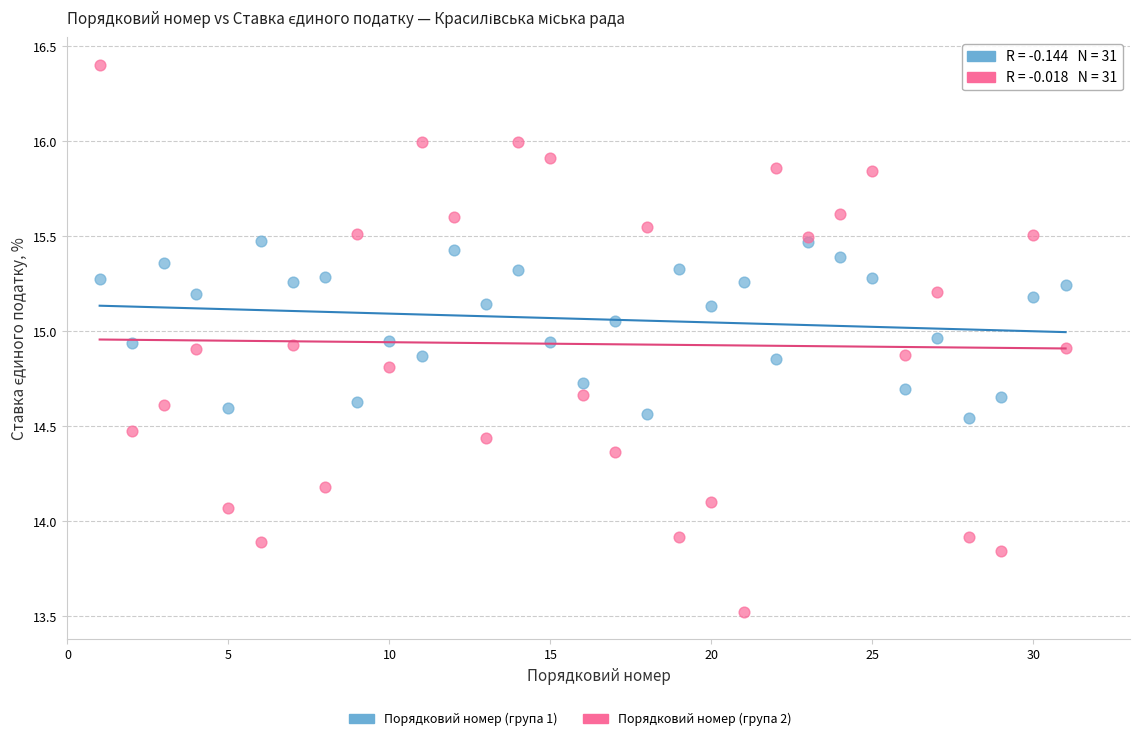

Which series reaches the minimum Y coordinate?

Порядковий номер (група 2)